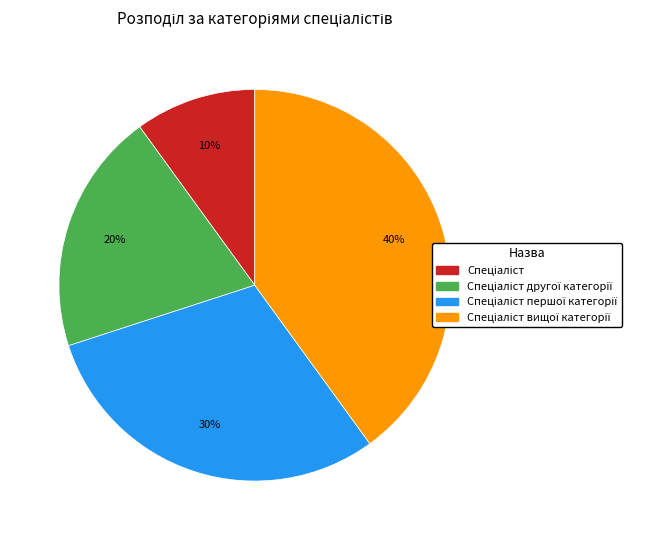

How many segments does this pie chart have?

4